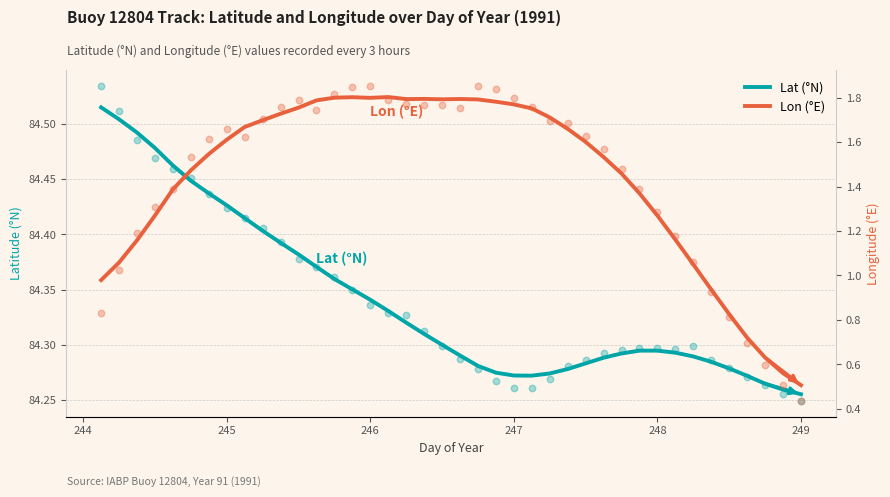

At how many categories does at least one series exceed 60?

40